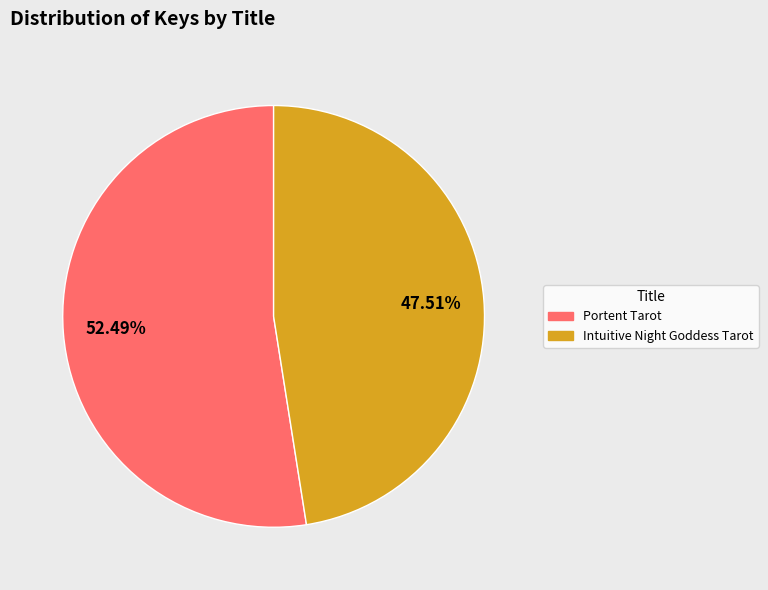

Does Intuitive Night Goddess Tarot account for over 50% of the chart?

No